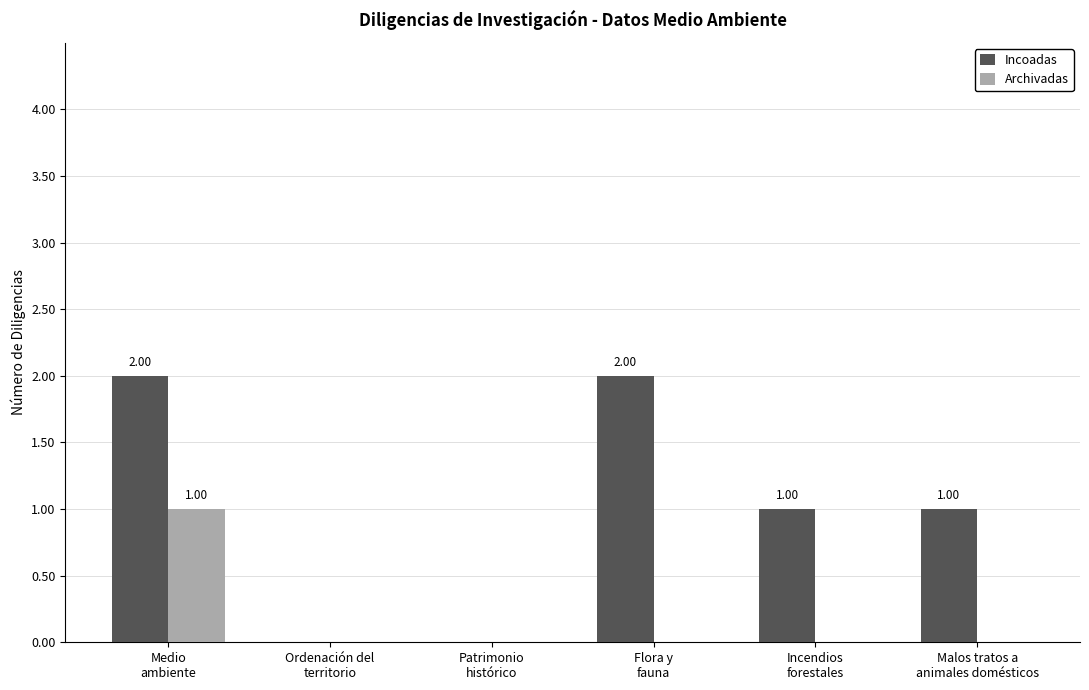

True or false: Incoadas has a value of 0 at Ordenación del
territorio.

True